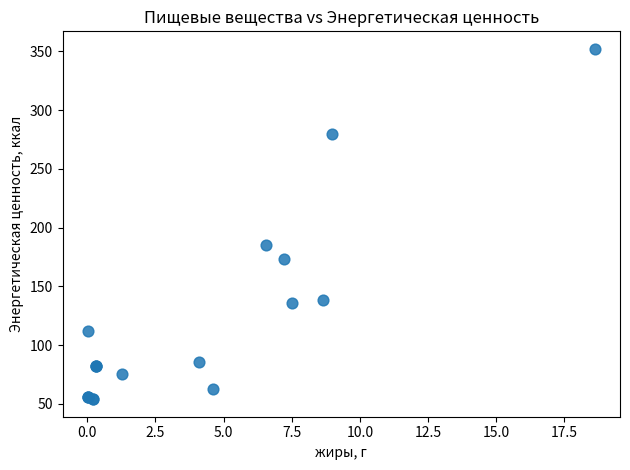

What Y value in the scatter plot is closest to 203?

185.0